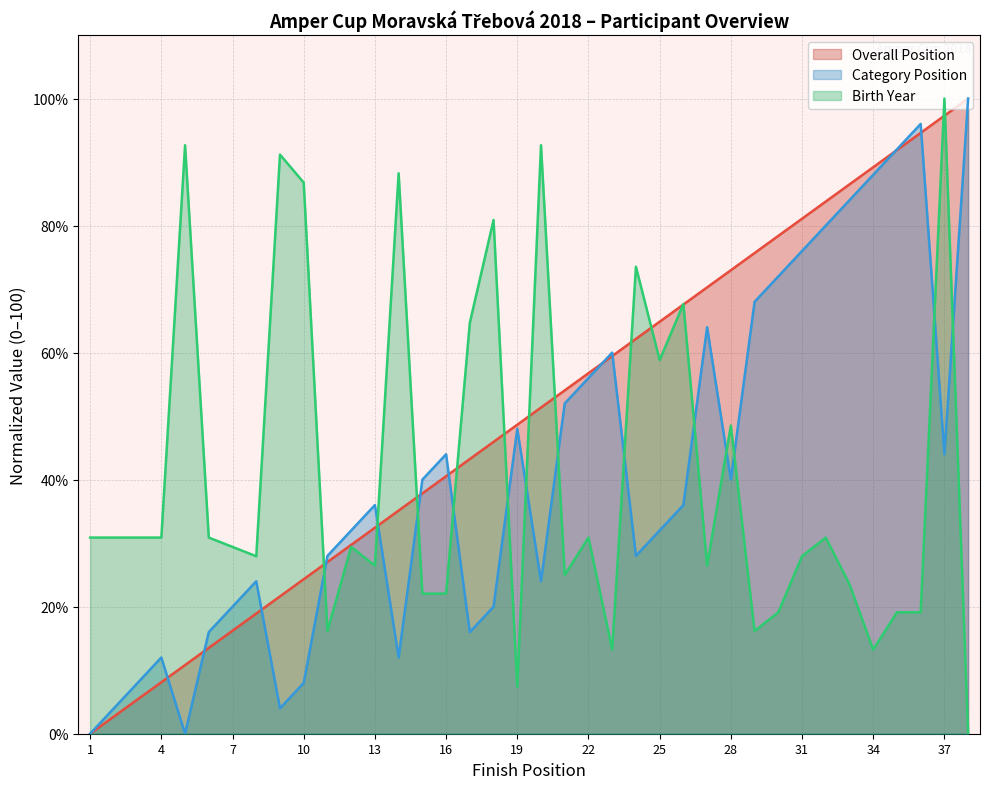

What is the sum of all Category Position values?

1564.0